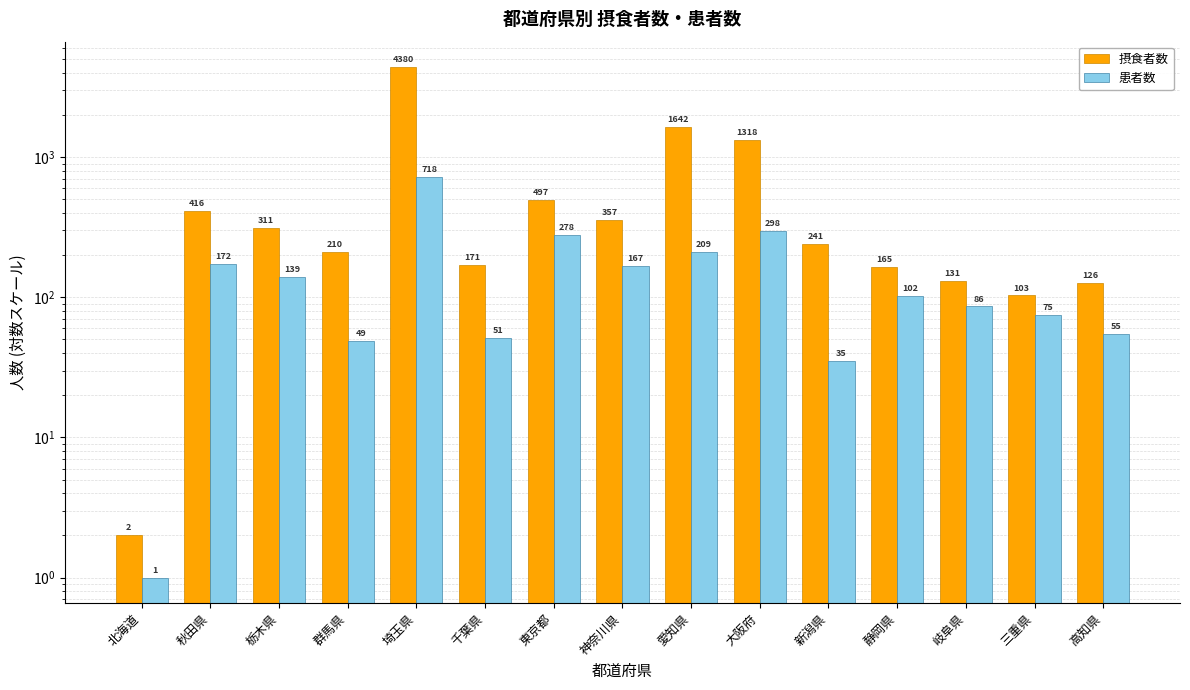

How many groups of bars are there?

15